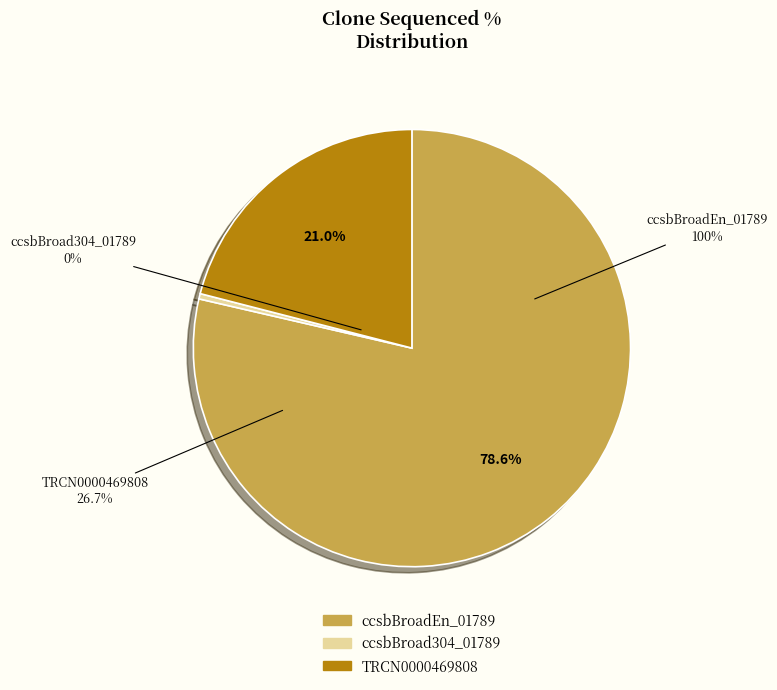

What percentage is the ccsbBroadEn_01789 slice, to the nearest percent?

79%